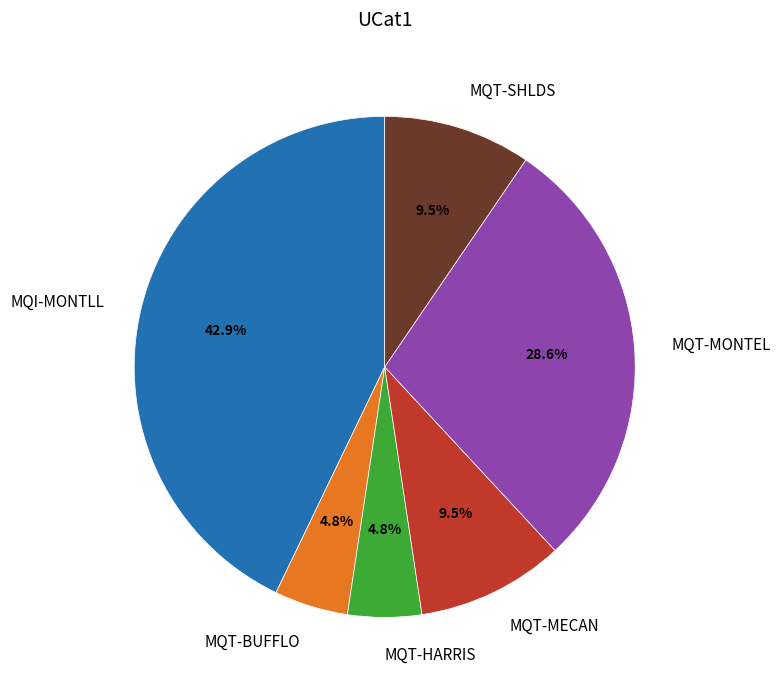

What is the largest slice in the pie chart?

MQI-MONTLL